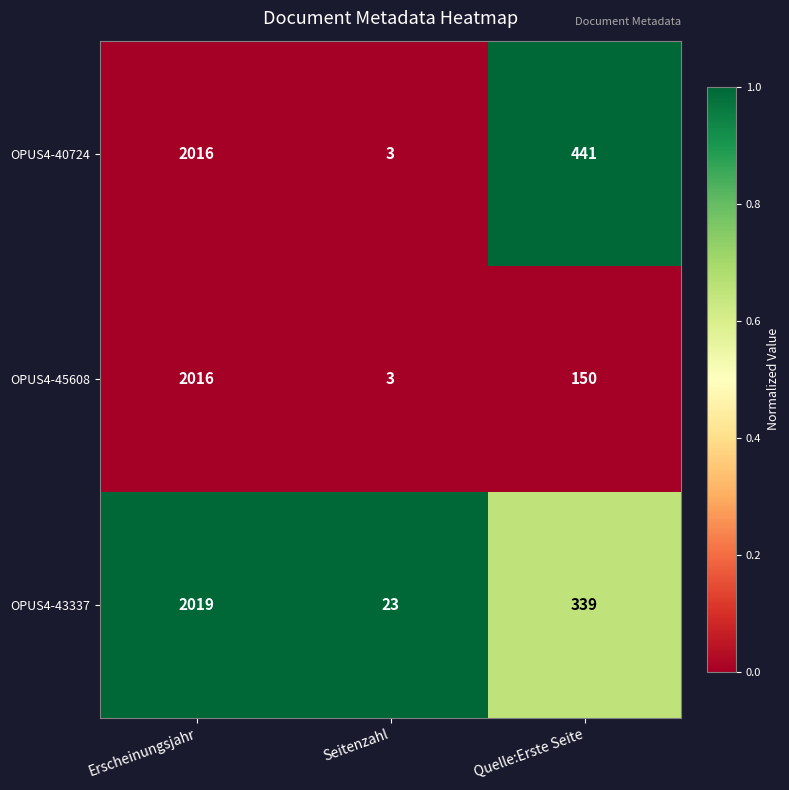

At which category is the sum across all series the highest?

Erscheinungsjahr